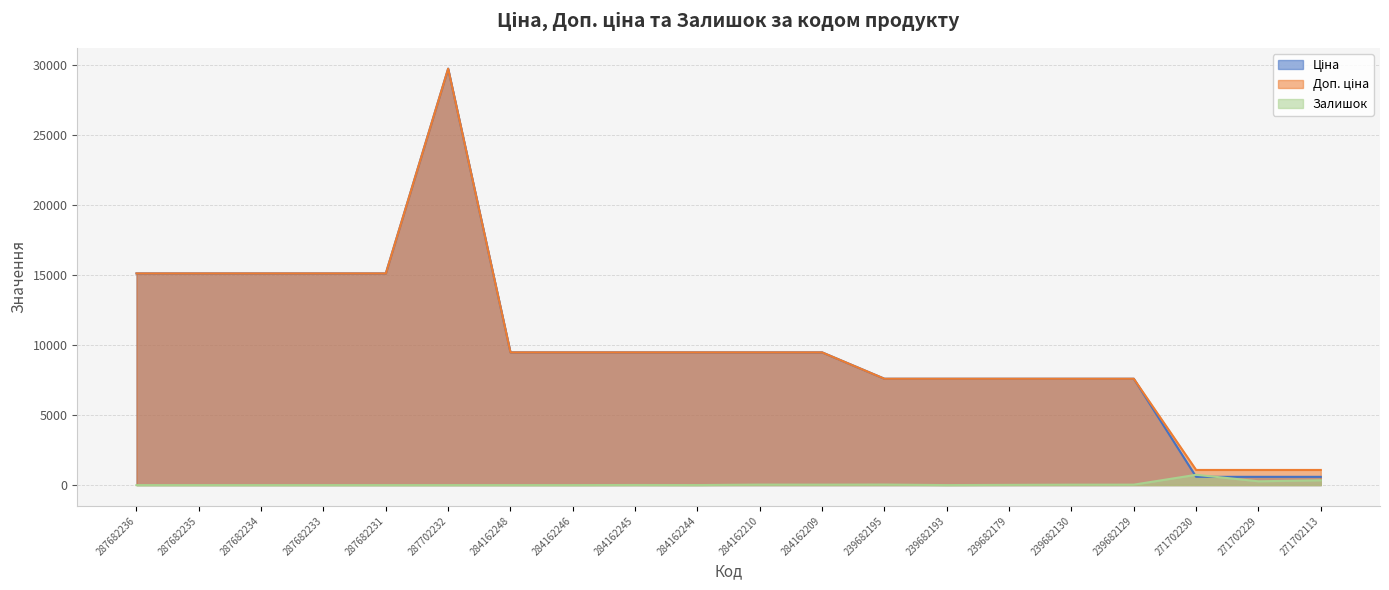

Where does the Залишок series first go above 8?

284162210